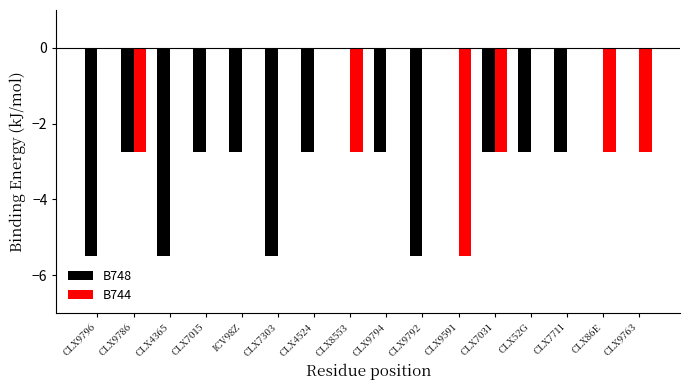

What is the sum of all B748 values?

-44.0